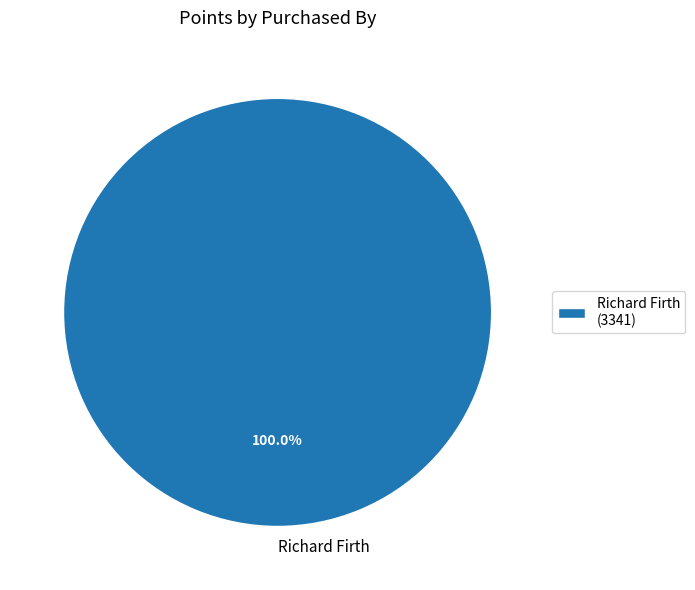

Does Richard Firth represent more than half of the total?

Yes